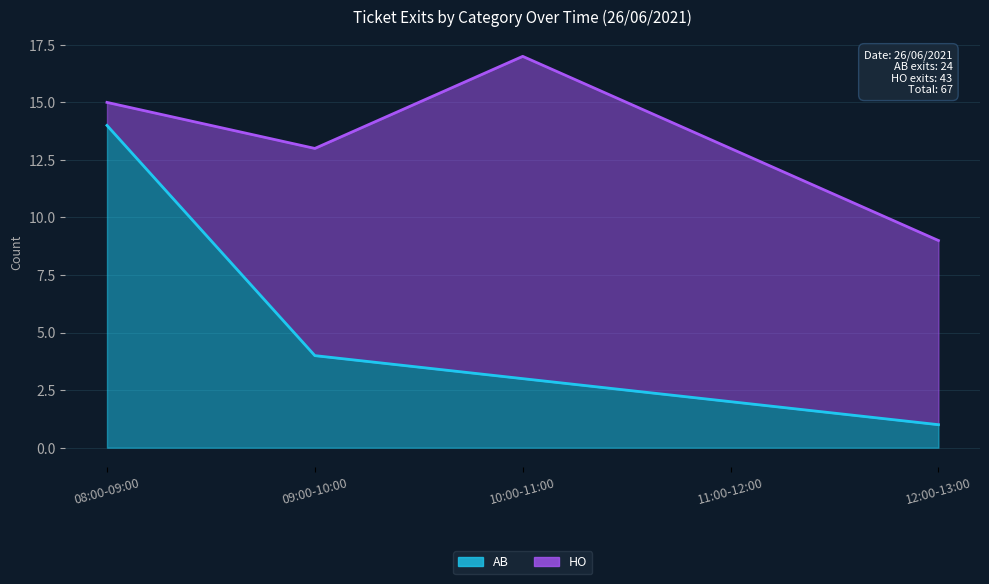

Reading right to left, extract all data points from this chart.

12:00-13:00=1	11:00-12:00=2	10:00-11:00=3	09:00-10:00=4	08:00-09:00=14